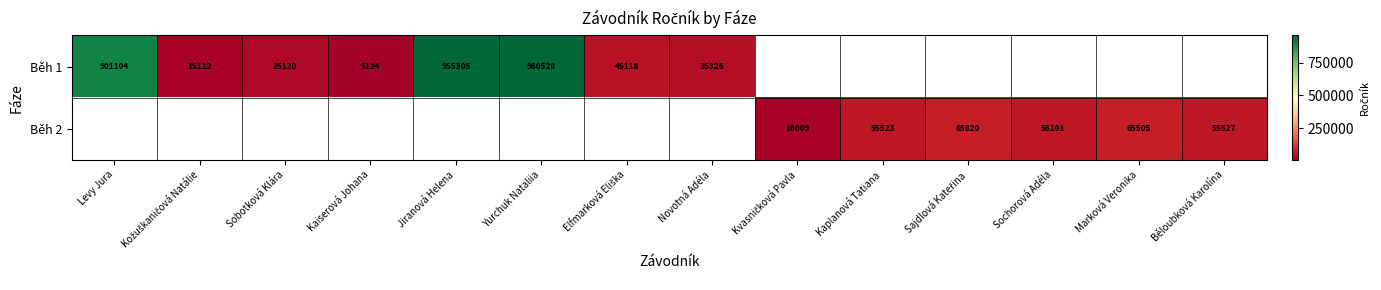

The Běh 1 series shows 46362 at Novotná Adéla. True or false?

False